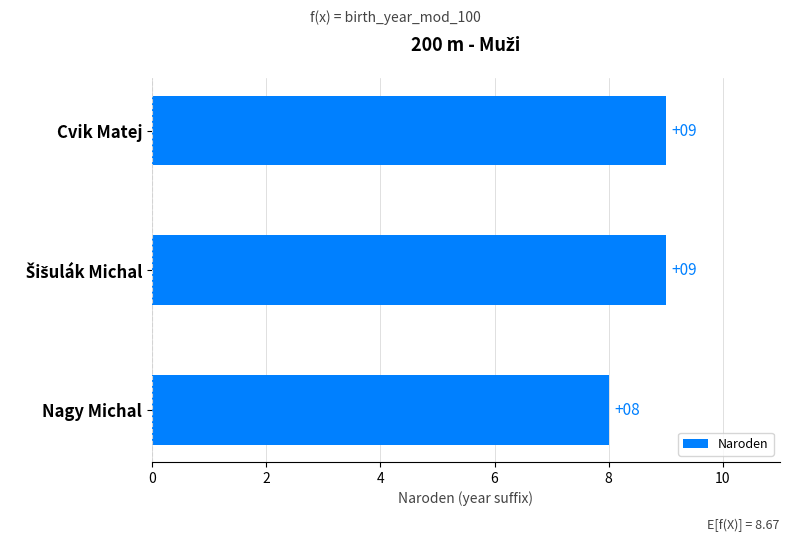

What is the sum of all values?

26